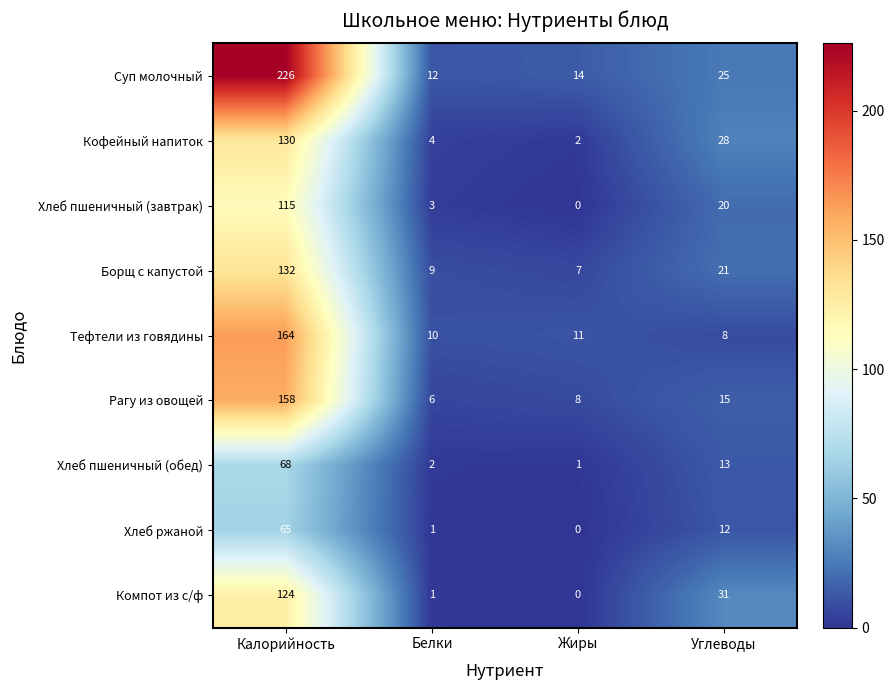

What is the spread (max minus min) of values at Белки?

11